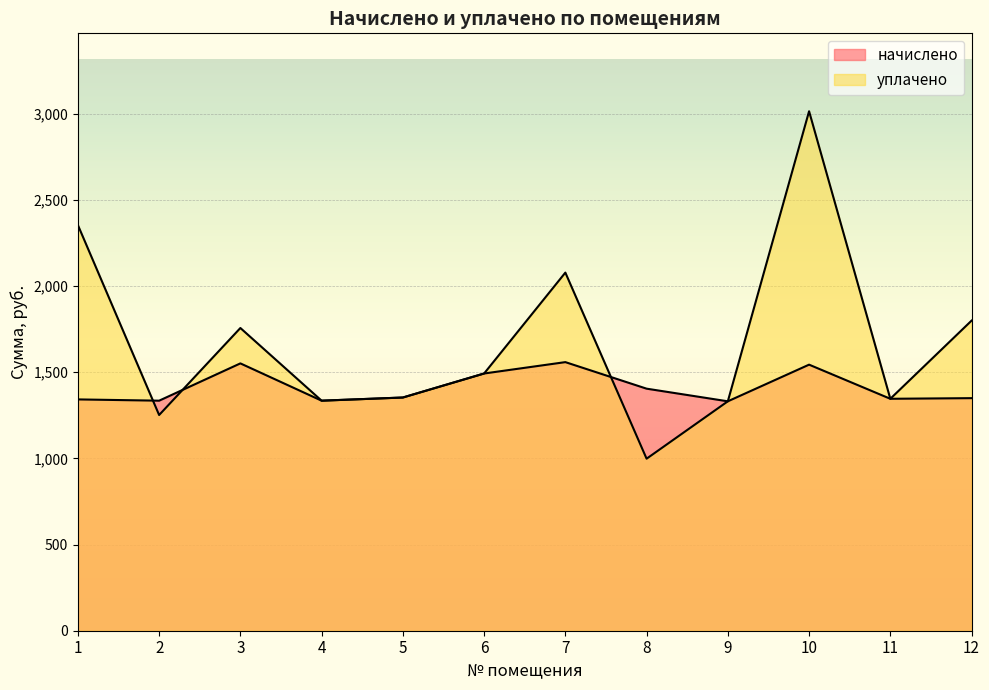

Is the value of уплачено at 1 greater than the value of начислено at 11?

Yes